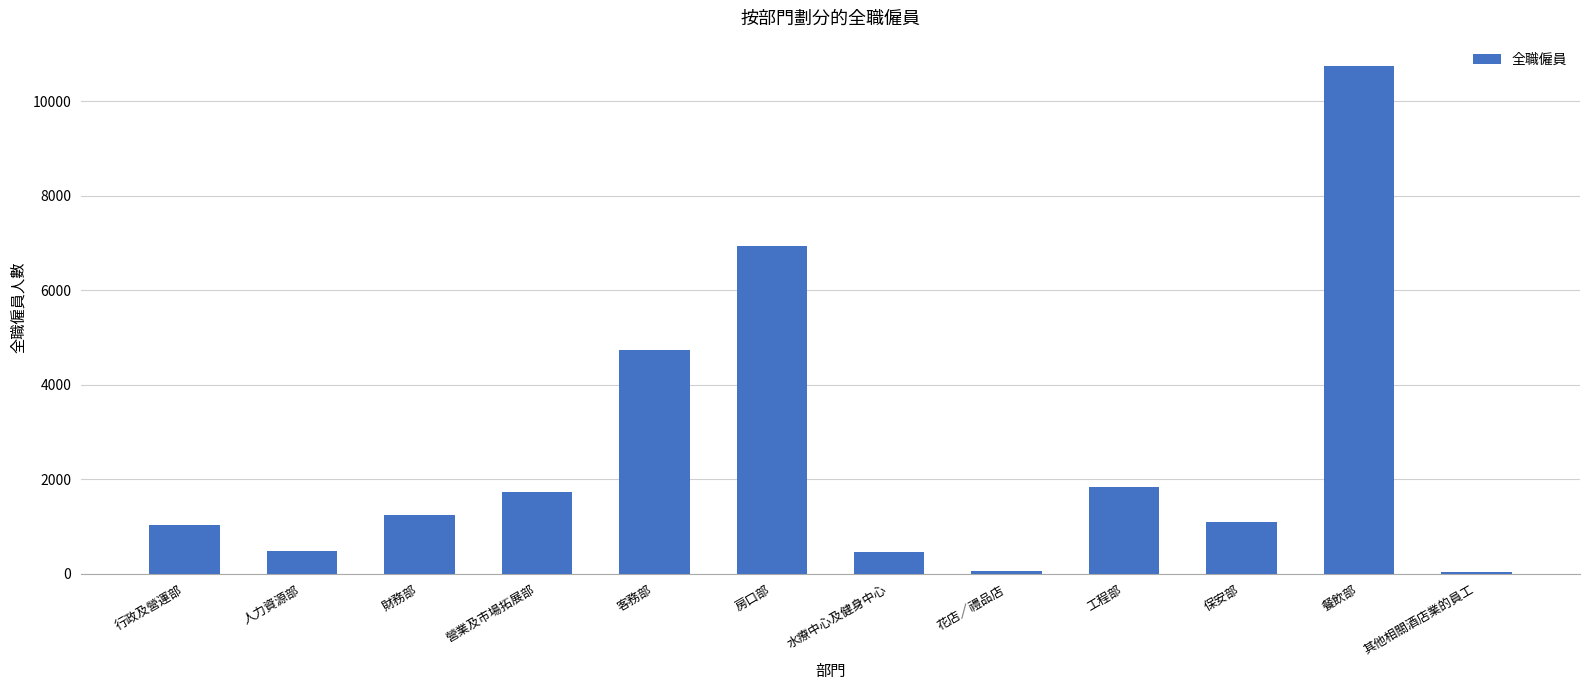

How many values are below 1245?

6